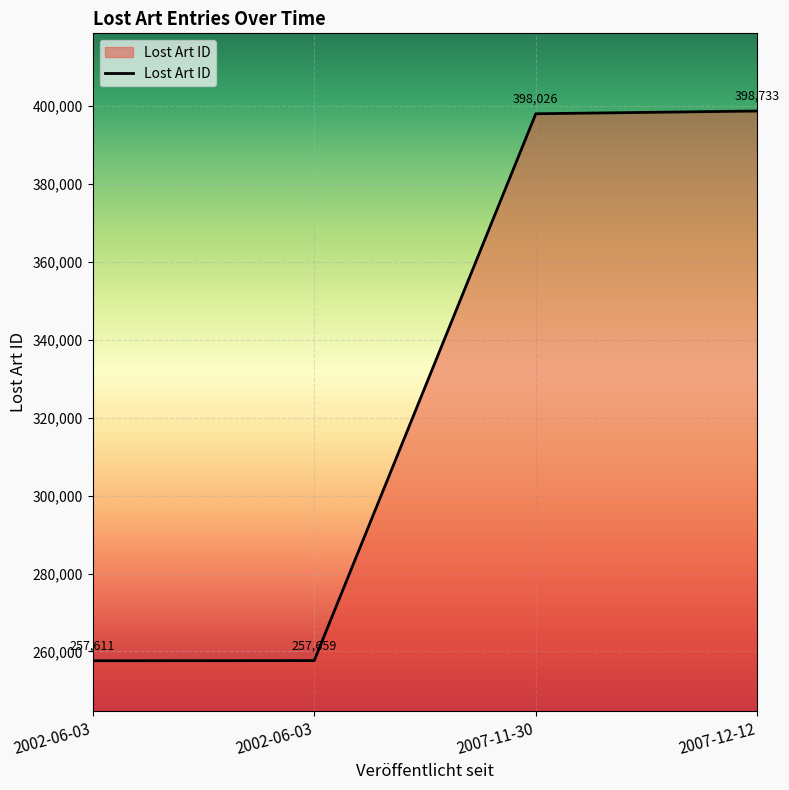

Approximately how many times larger is the value at 2002-06-03 compared to 2002-06-03?

1.0